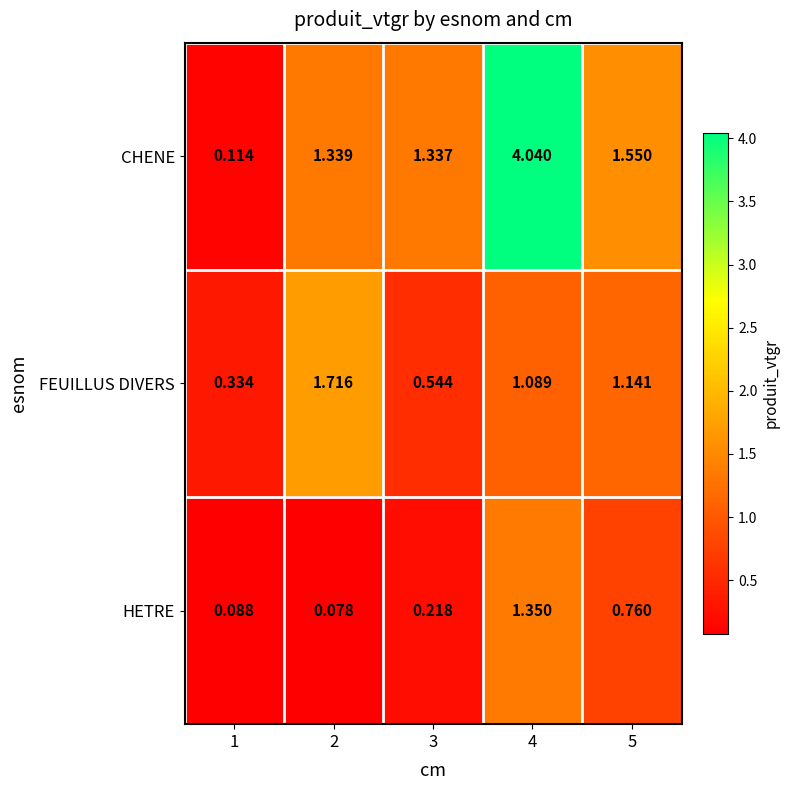

Is the value of HETRE at 3 greater than the value of CHENE at 3?

No